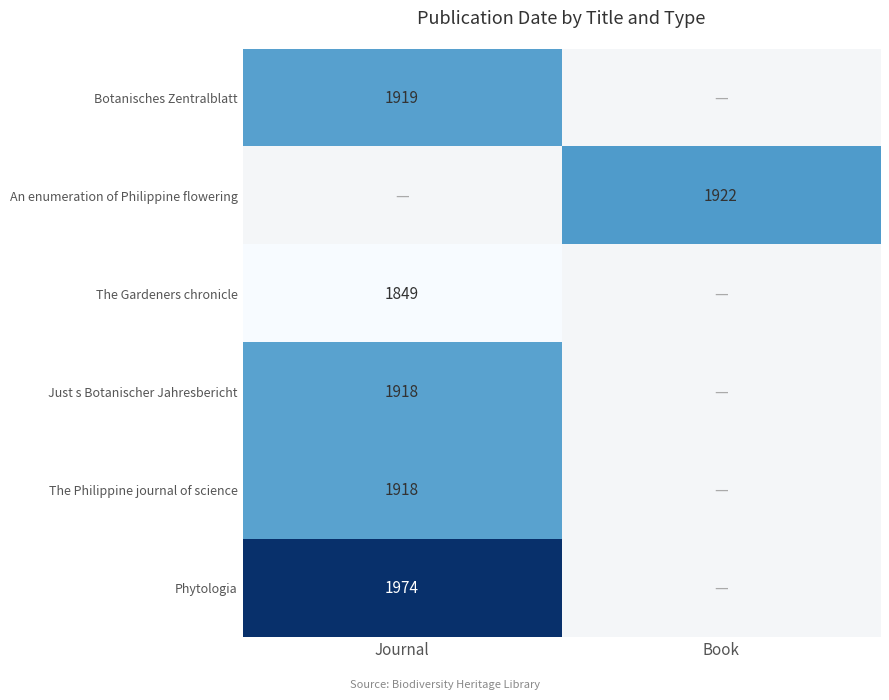

True or false: An enumeration of Philippine flowering has a value of 1922 at Book.

True